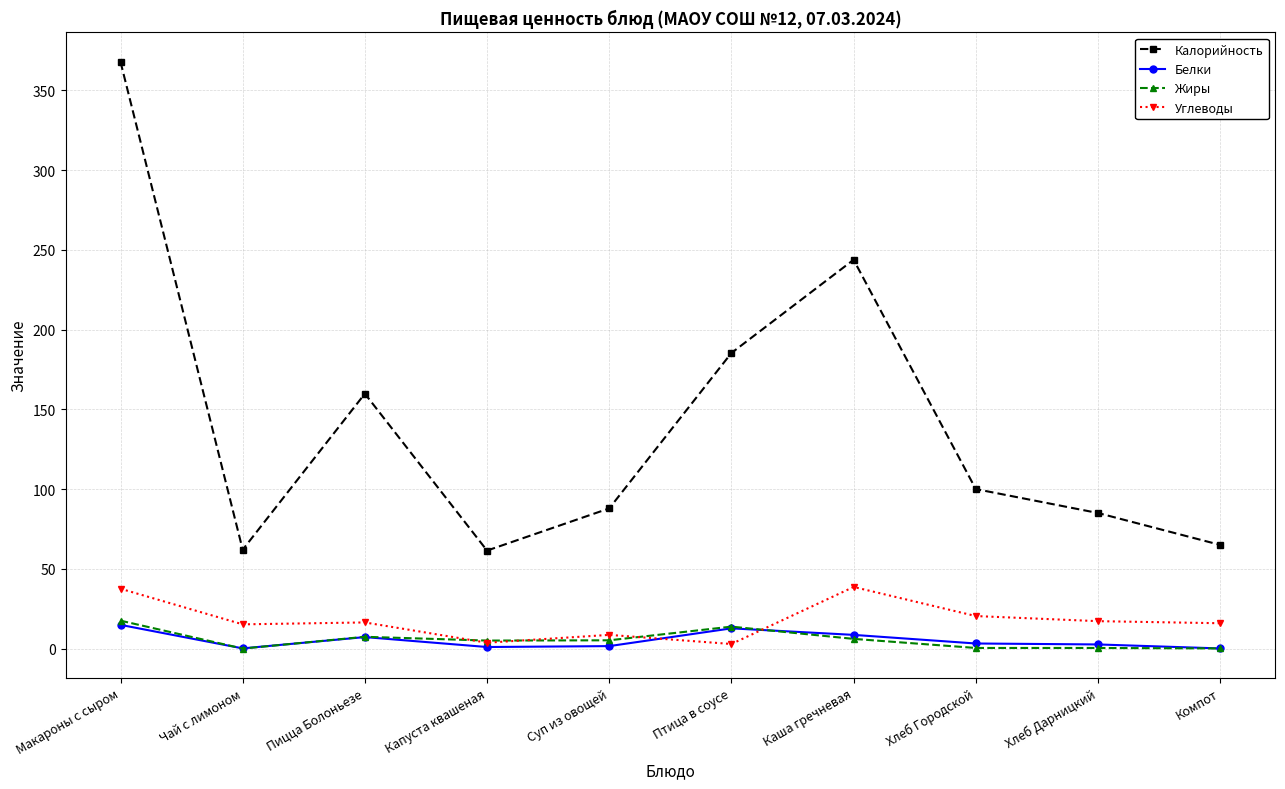

At how many categories does at least one series exceed 108?

4